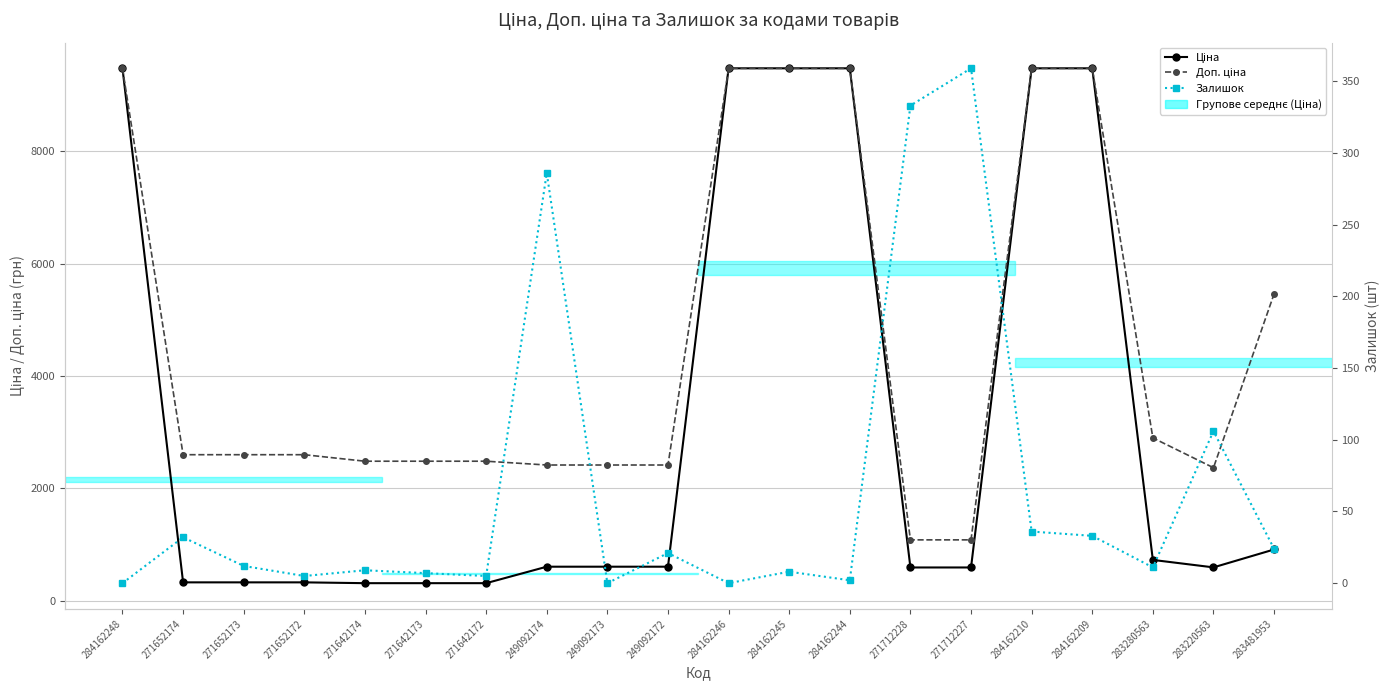

True or false: Ціна and Доп. ціна intersect in this chart.

False